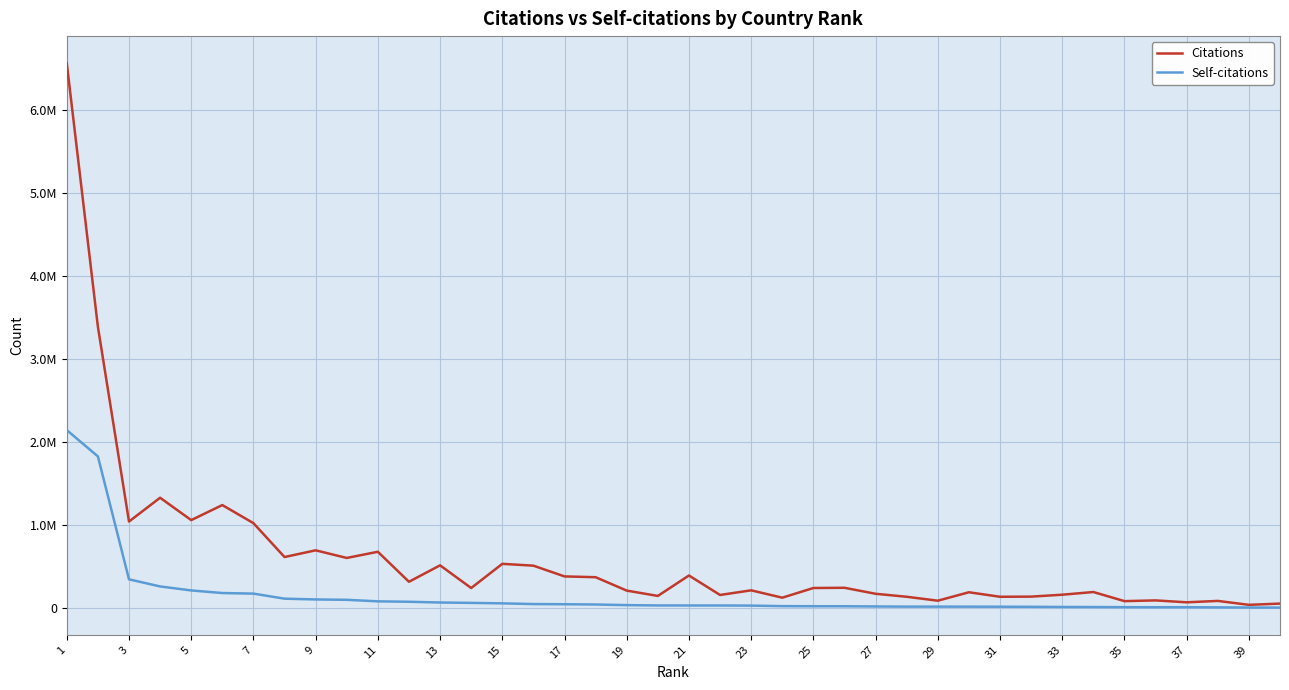

Does the chart display data point markers on the line(s)?

No